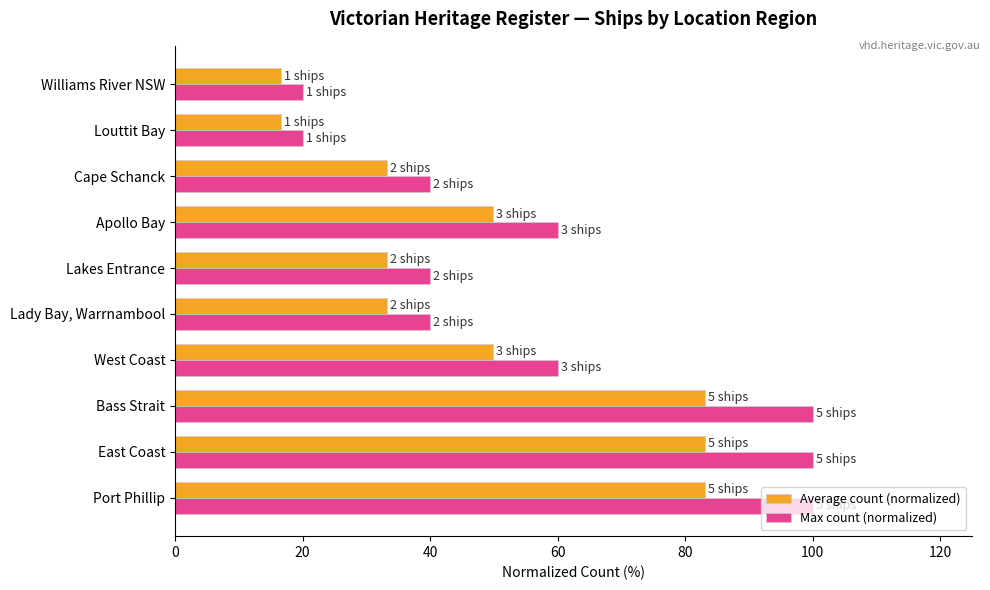

The Average count (normalized) series shows 19.4 at Lady Bay, Warrnambool. True or false?

False